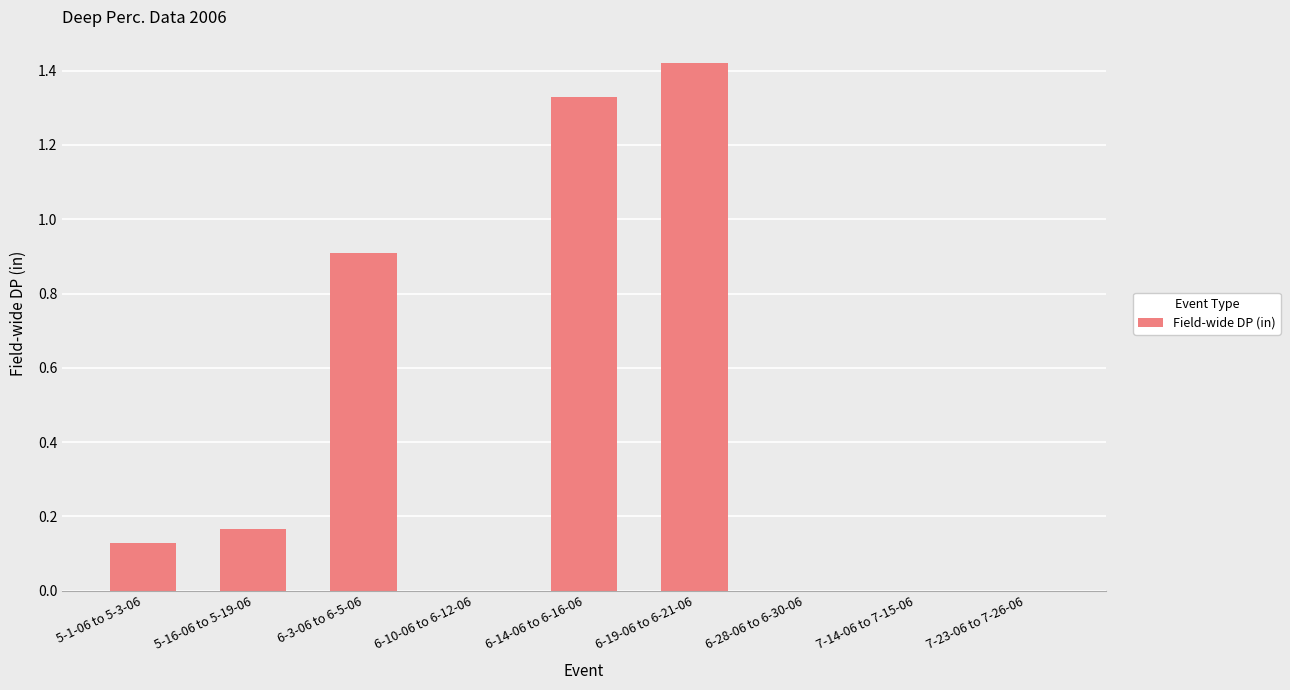

Is it true that the value at 6-28-06 to 6-30-06 is 0.0?

True